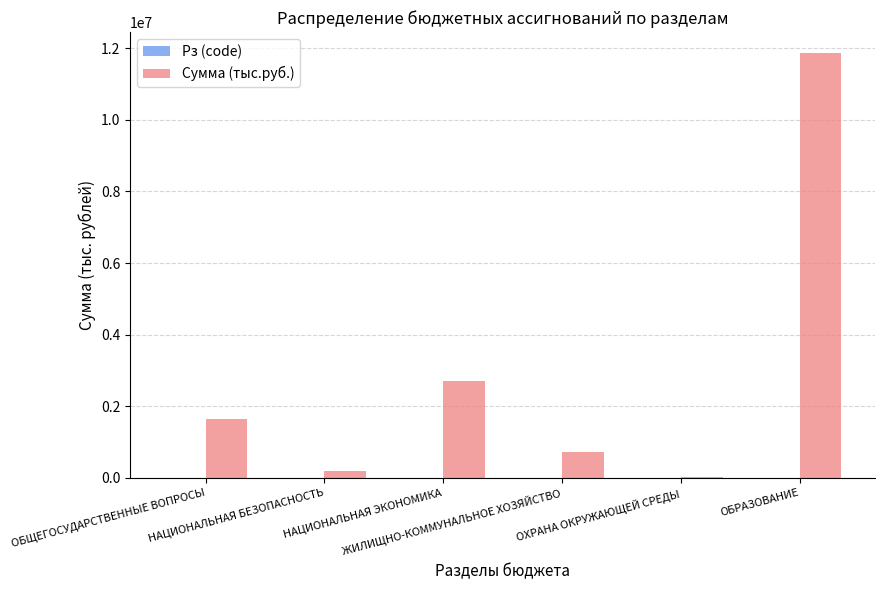

How many data points does each series have?

6